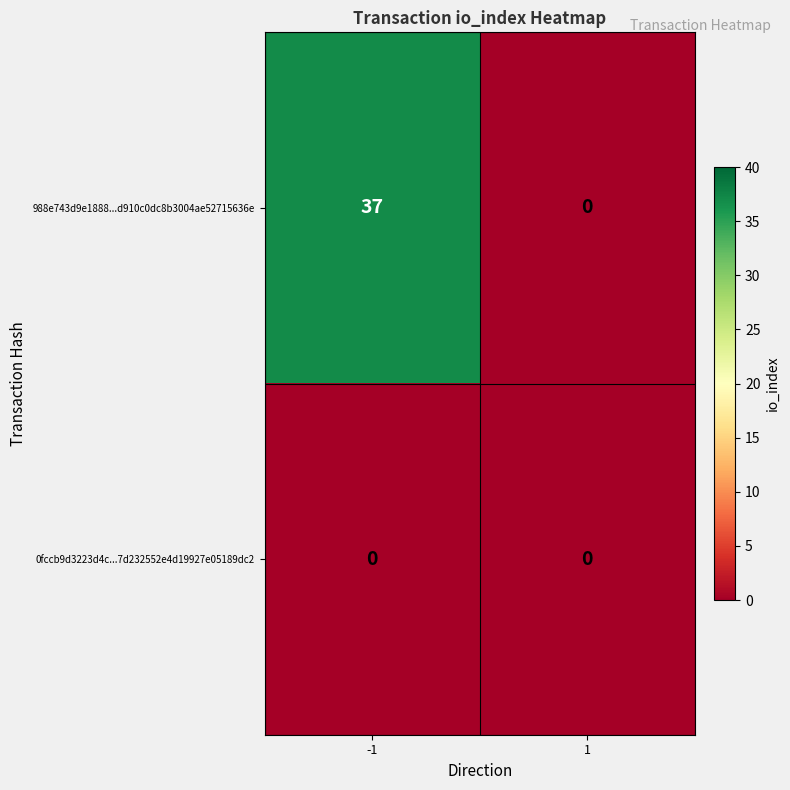

At which category is the sum across all series the highest?

-1